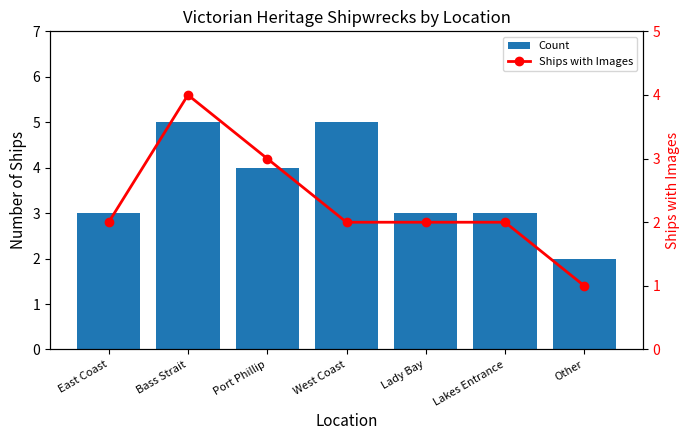

How many groups of bars are there?

7